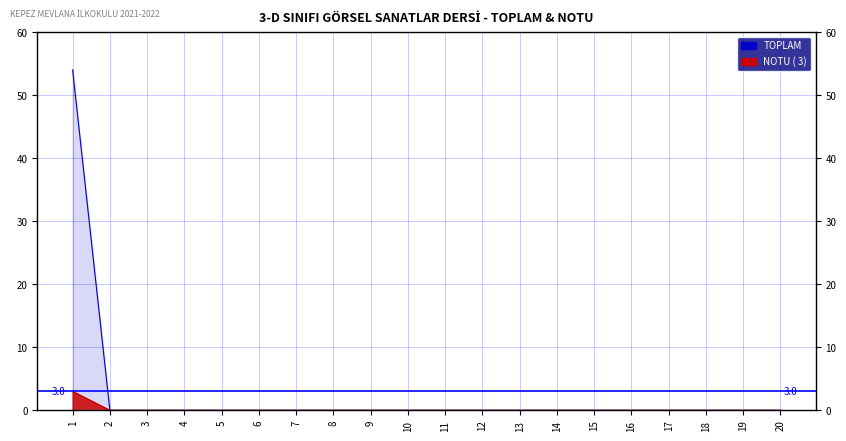

Where is TOPLAM nearest to the value 27?

1